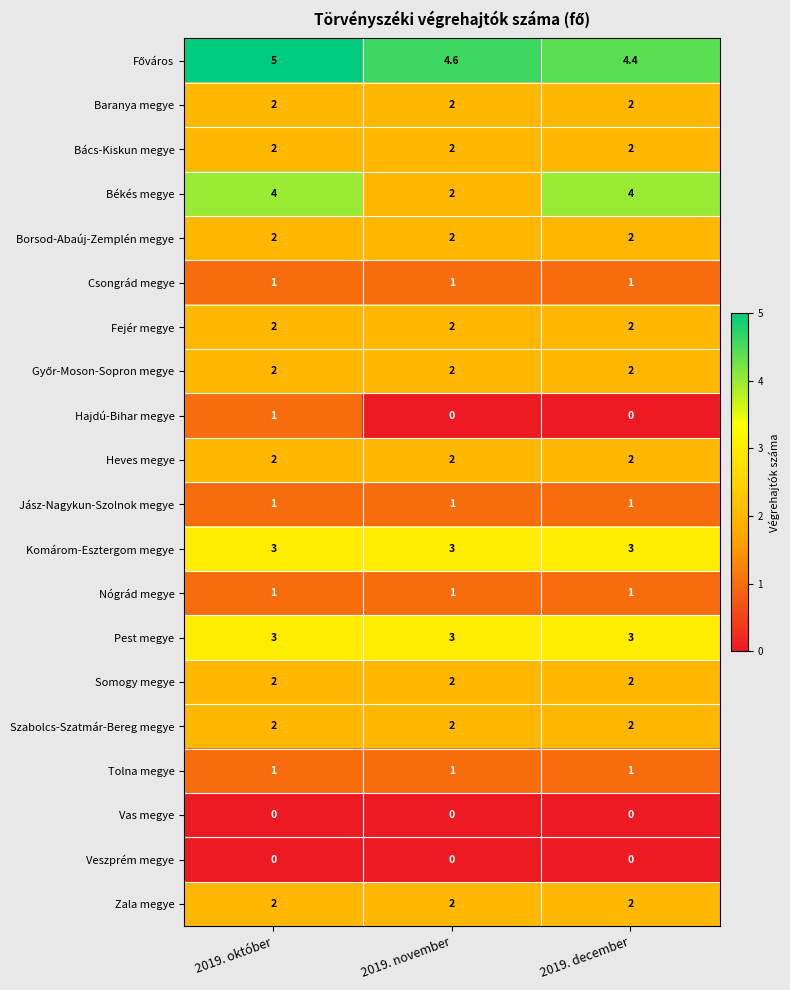

The Baranya megye series shows 2.0 at 2019. október. True or false?

True